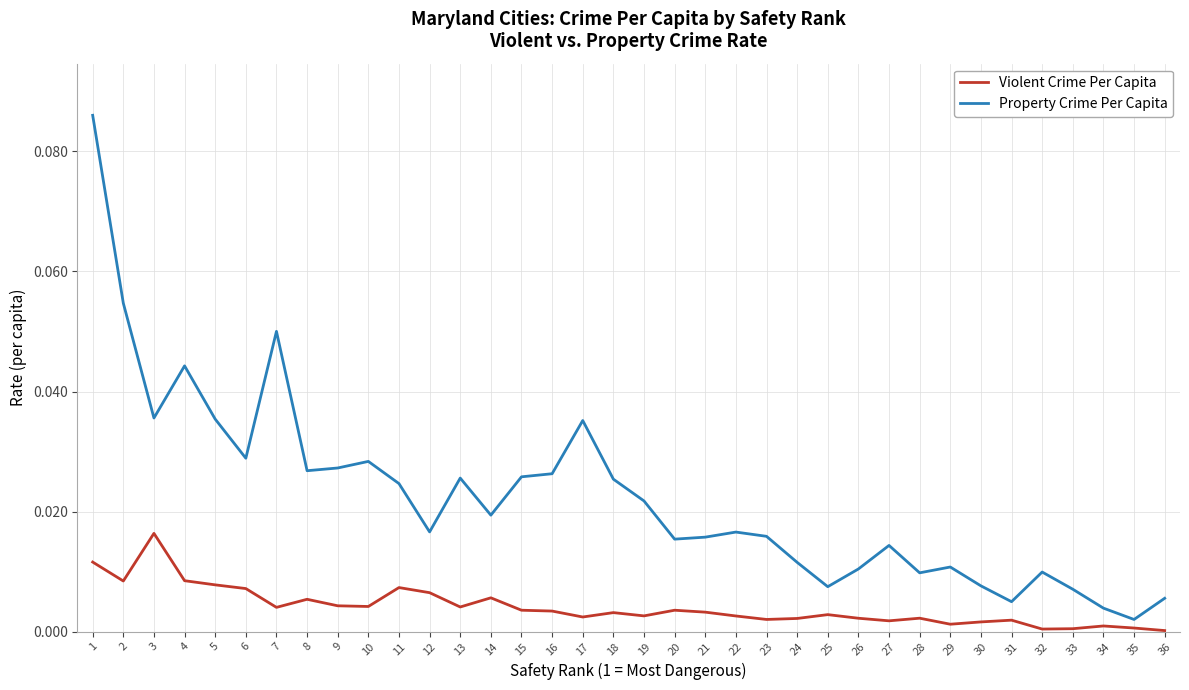

Is it true that Violent Crime Per Capita equals 0.0 at 8?

True